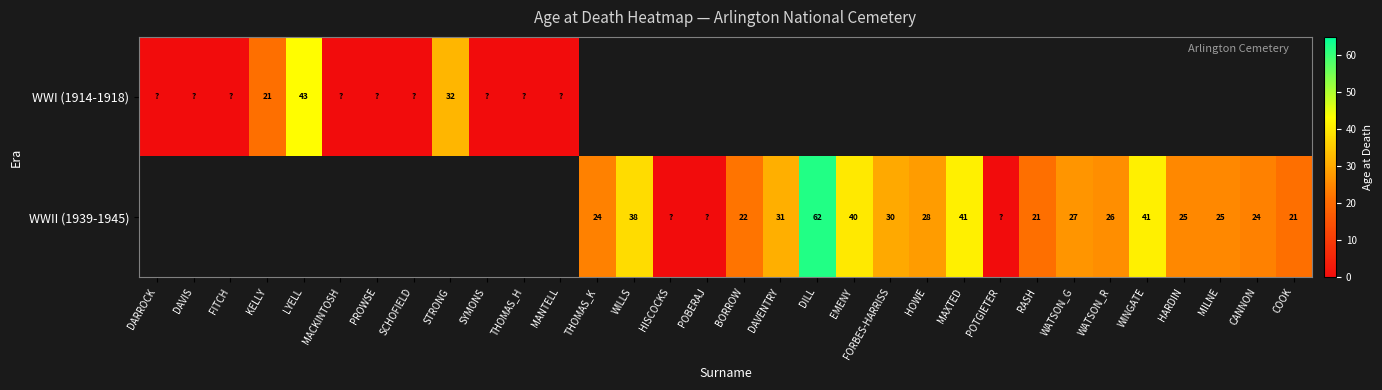

The value of WWII (1939-1945) at COOK is 21. True or false?

True